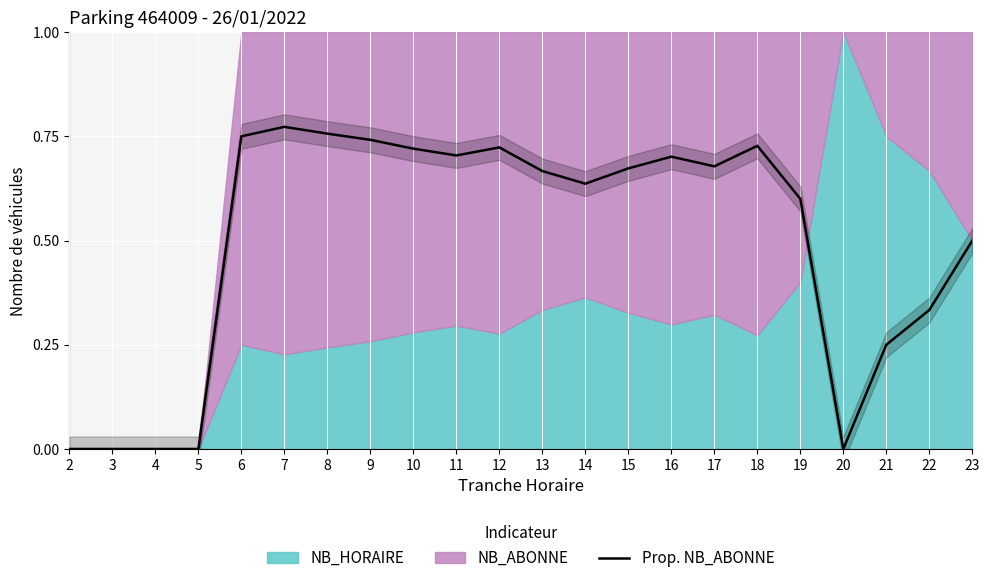

What is the sum of the values at 4 and 22?

0.3